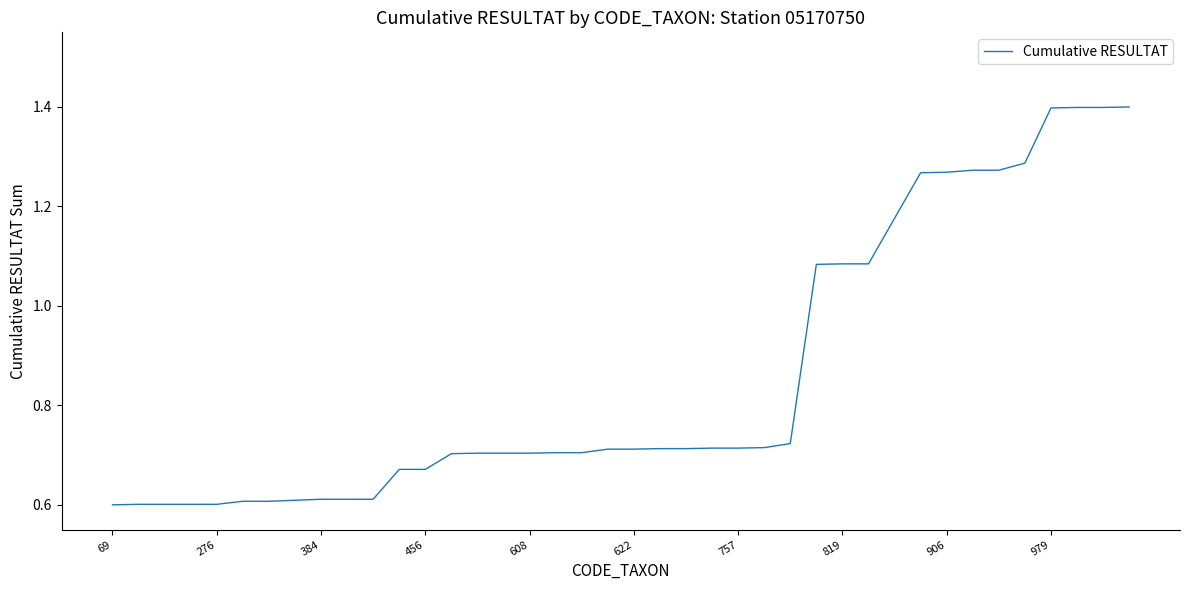

What is the greatest value displayed?

1.4